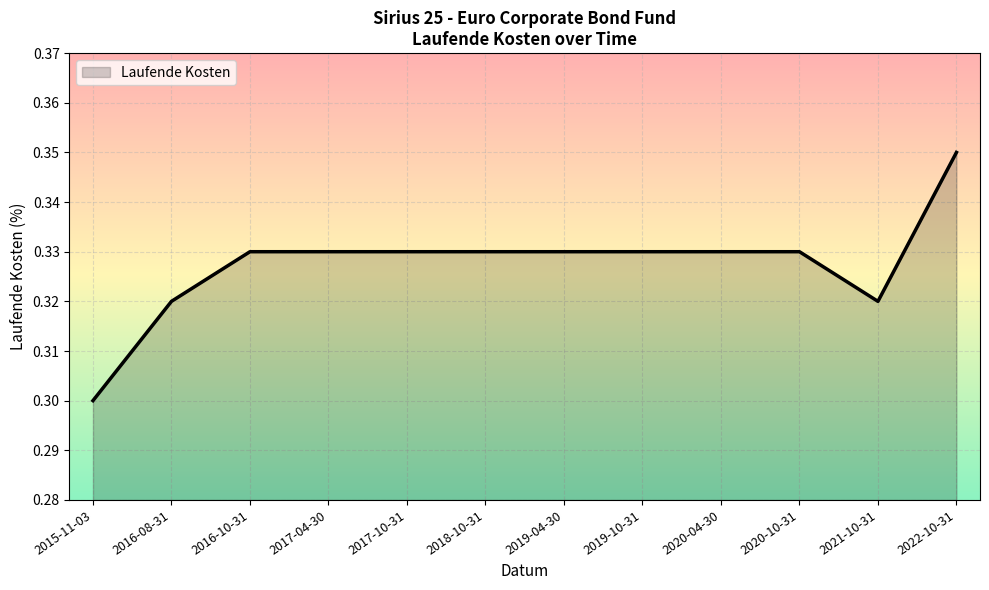

True or false: the data shows 0.3 at 2015-11-03.

True